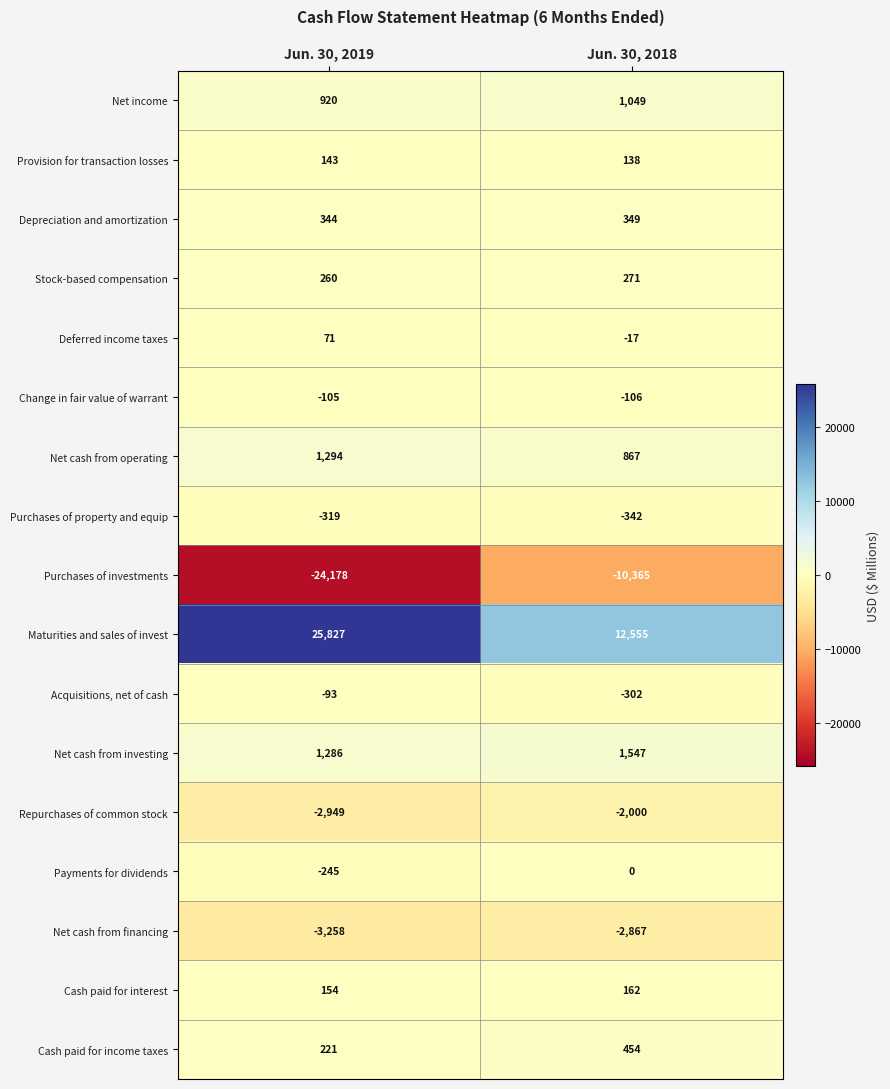

What is the average value of the Stock-based compensation series?

266